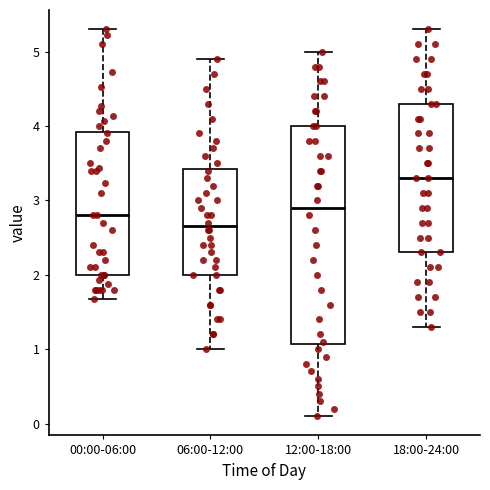

Which box has the highest median line?

18:00-24:00